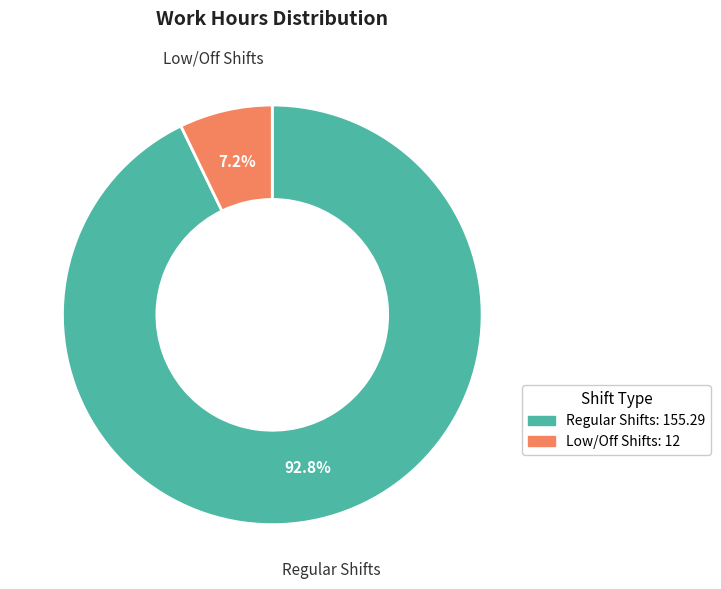

Rank the categories by value from highest to lowest.

Regular Shifts: 155.29, Low/Off Shifts: 12